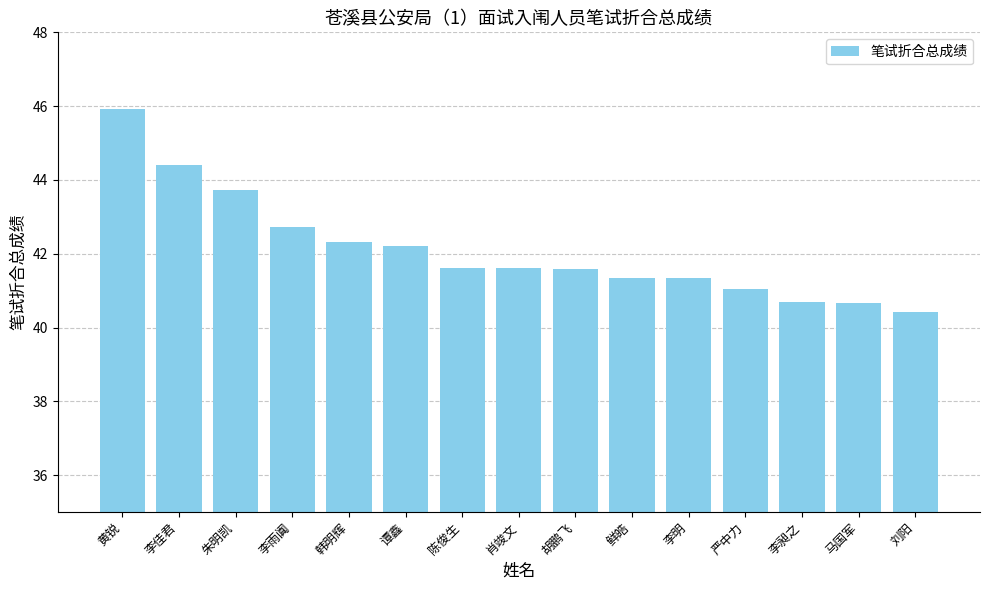

What is the smallest value displayed?

40.4